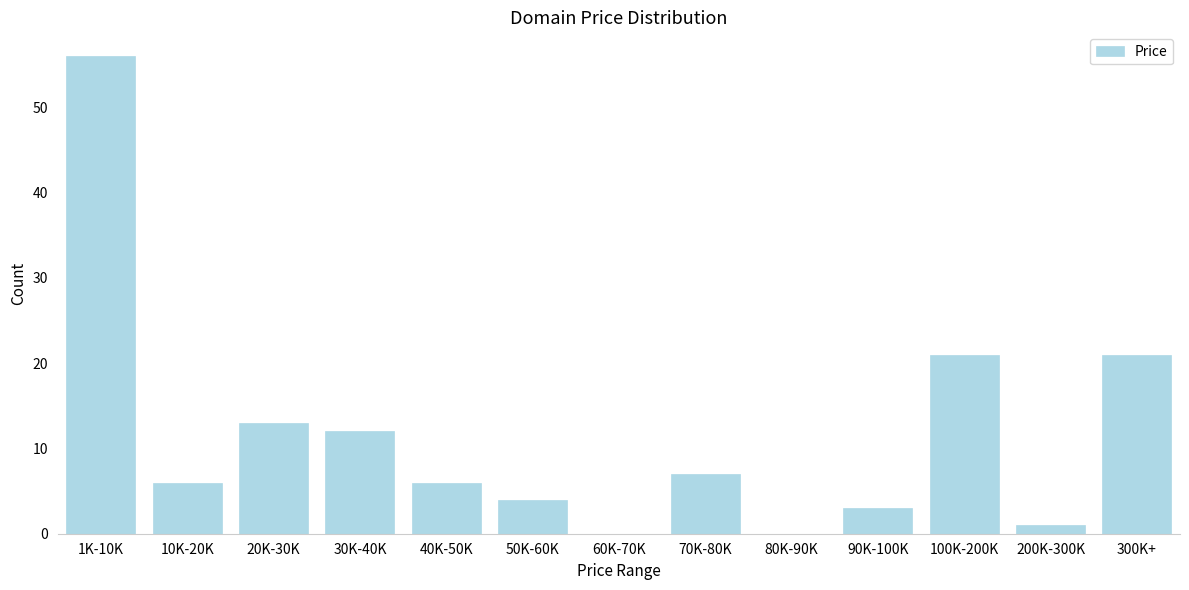

Reading left to right, extract all data points from this chart.

1K-10K=56	10K-20K=6	20K-30K=13	30K-40K=12	40K-50K=6	50K-60K=4	60K-70K=0	70K-80K=7	80K-90K=0	90K-100K=3	100K-200K=21	200K-300K=1	300K+=21